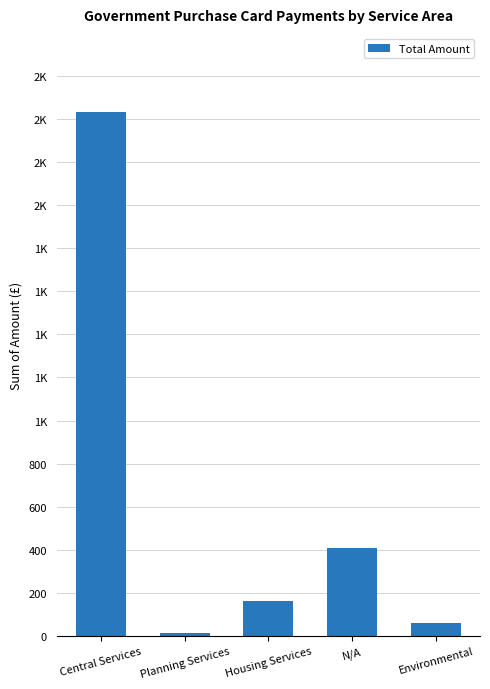

Approximately how many times larger is the value at Environmental compared to Housing Services?

0.4